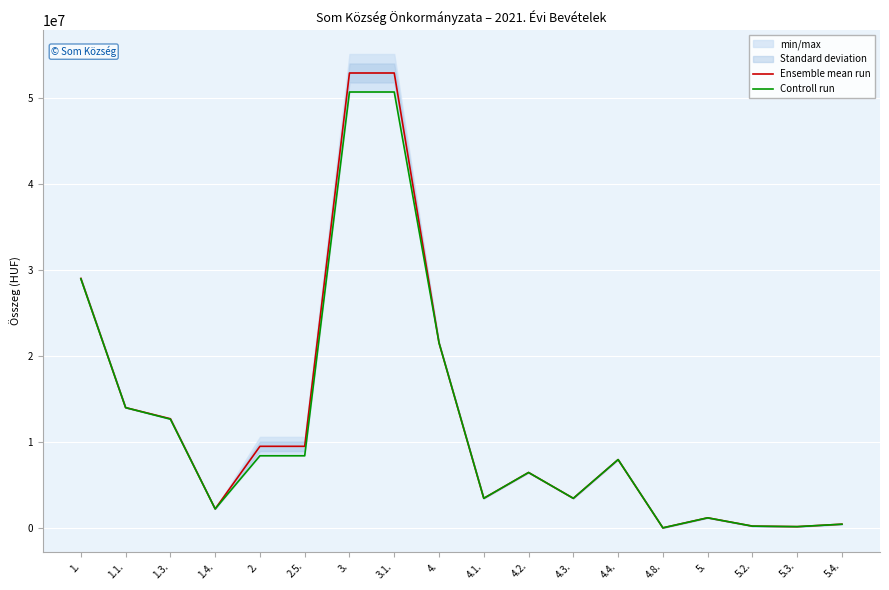

Rank the series by their average value, from highest to lowest.

Ensemble mean run, Controll run